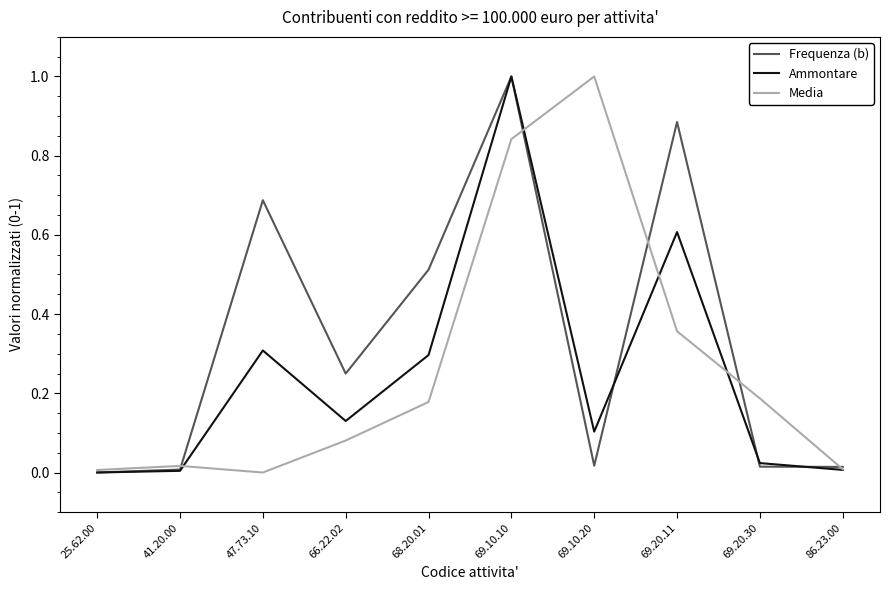

What is the greatest value displayed?

1.0